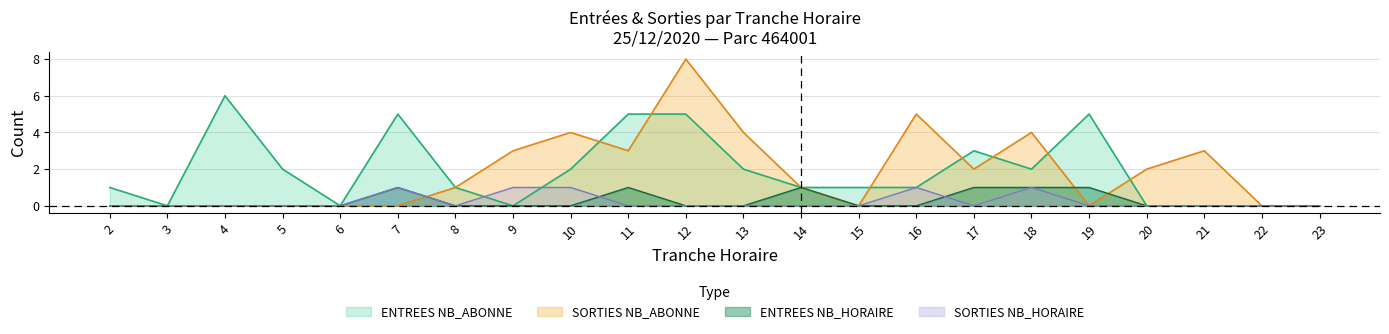

What is the difference between the maximum and second lowest values in the ENTREES_NB_ABONNE series?

6